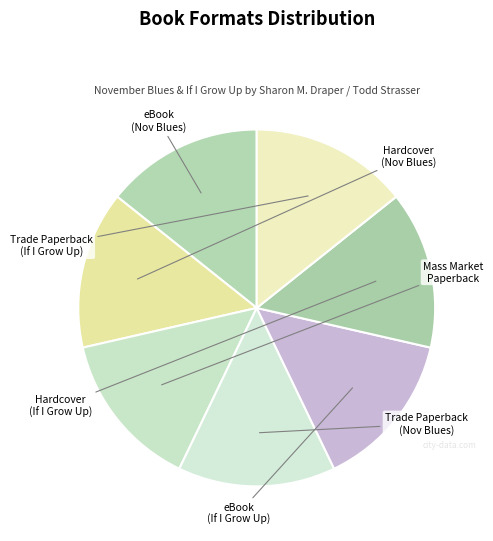

Count the number of slices in the pie.

7